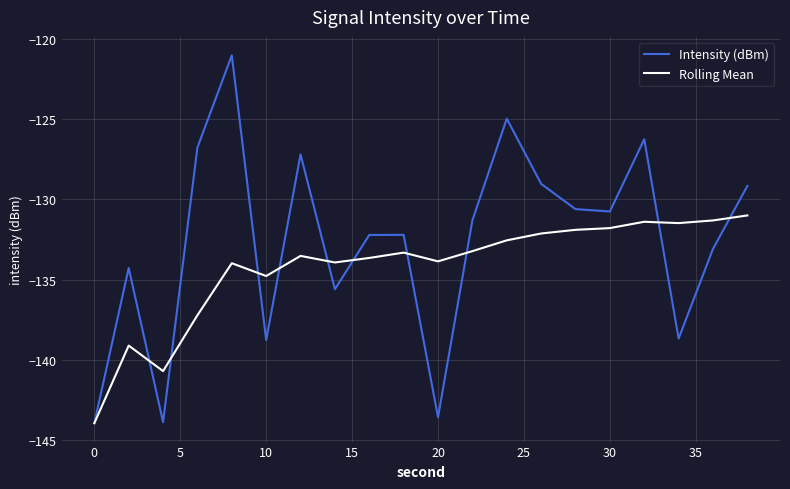

What is the minimum value for Intensity (dBm)?

-143.9